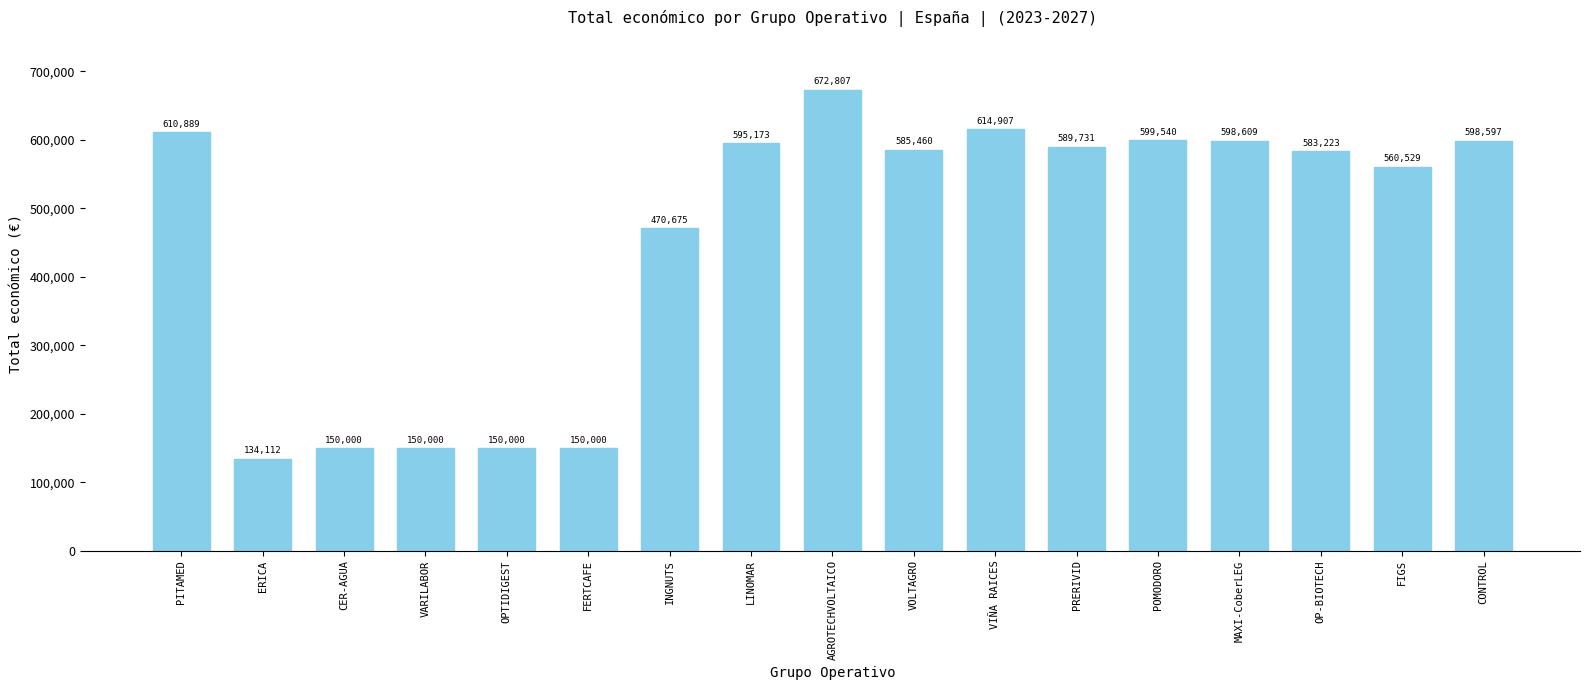

What is the label of the 12th bar from the left?

PRERIVID